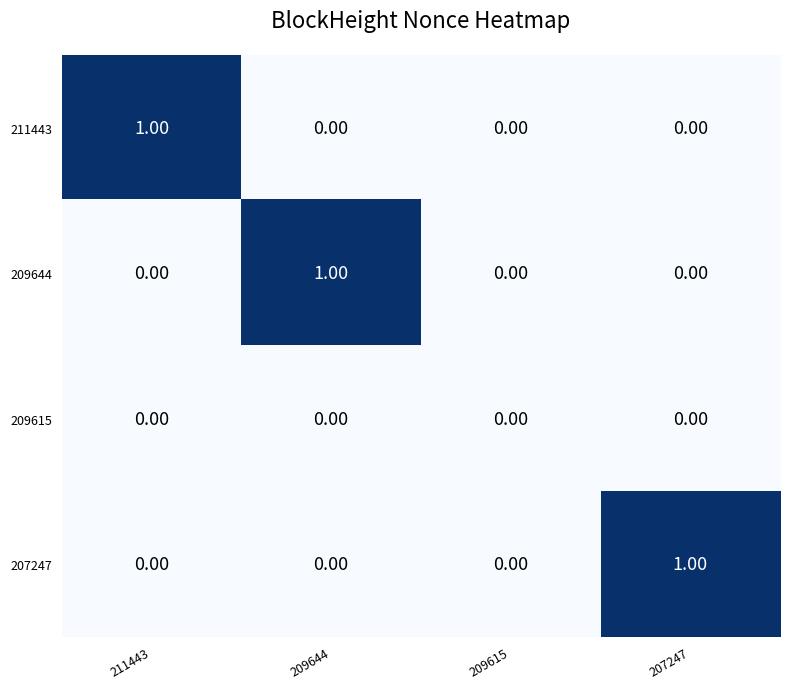

Is the value of 211443 at 209644 greater than the value of 209644 at 209644?

No